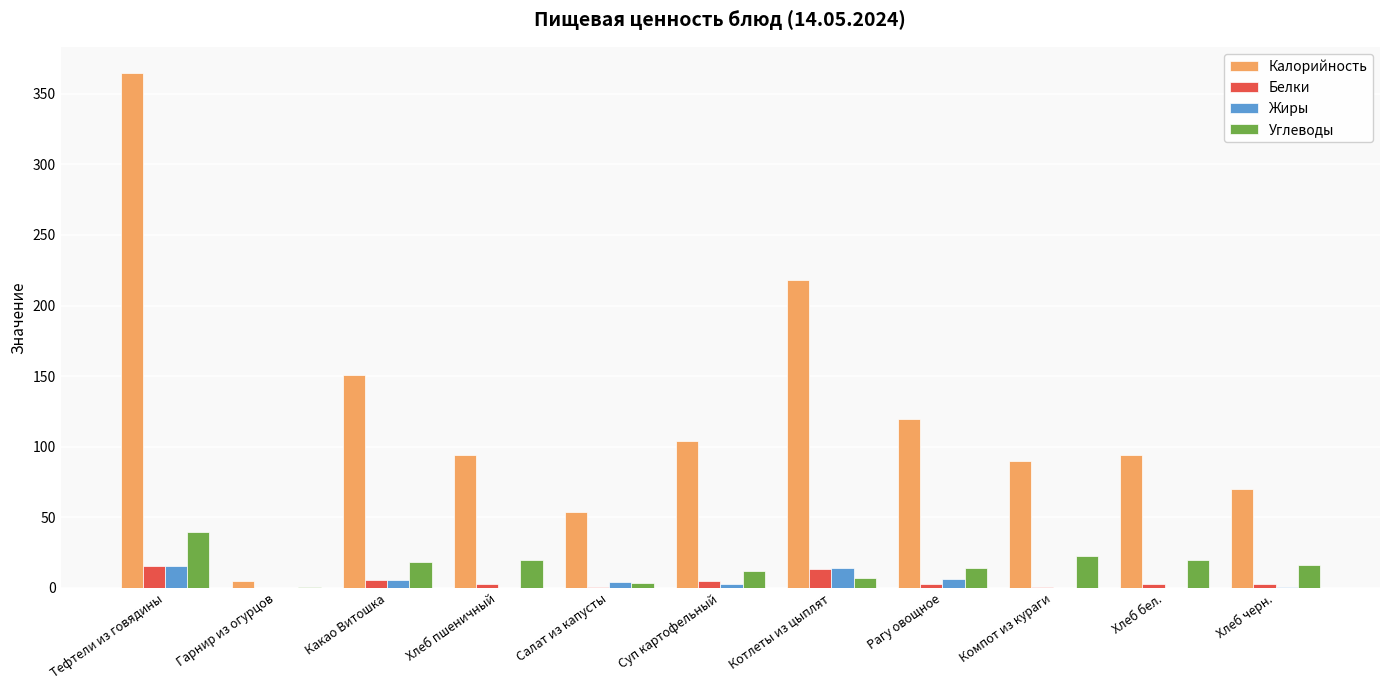

Between Какао Витошка and Компот из кураги, which series saw the biggest shift?

Калорийность